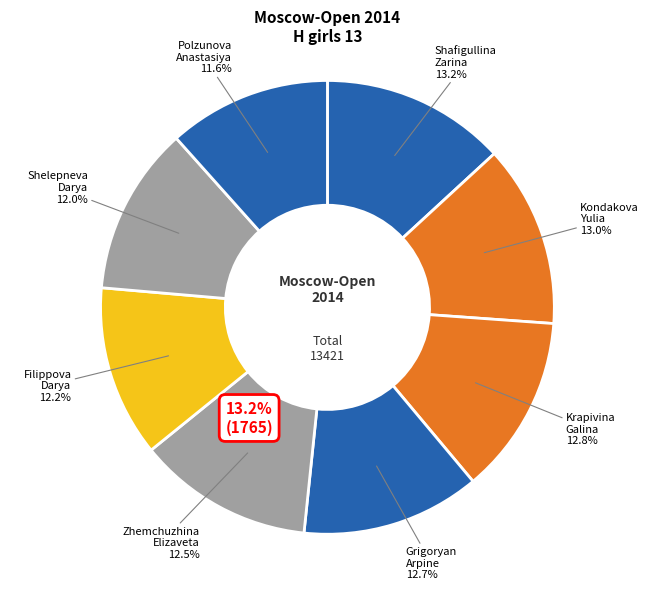

Rank the categories by value from highest to lowest.

Shafigullina Zarina, Kondakova Yulia, Krapivina Galina, Grigoryan Arpine, Zhemchuzhina Elizaveta, Filippova Darya, Shelepneva Darya, Polzunova Anastasiya